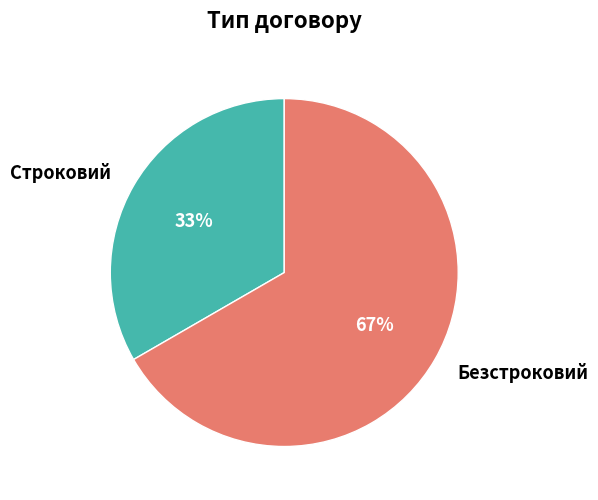

What is the largest slice in the pie chart?

Безстроковий